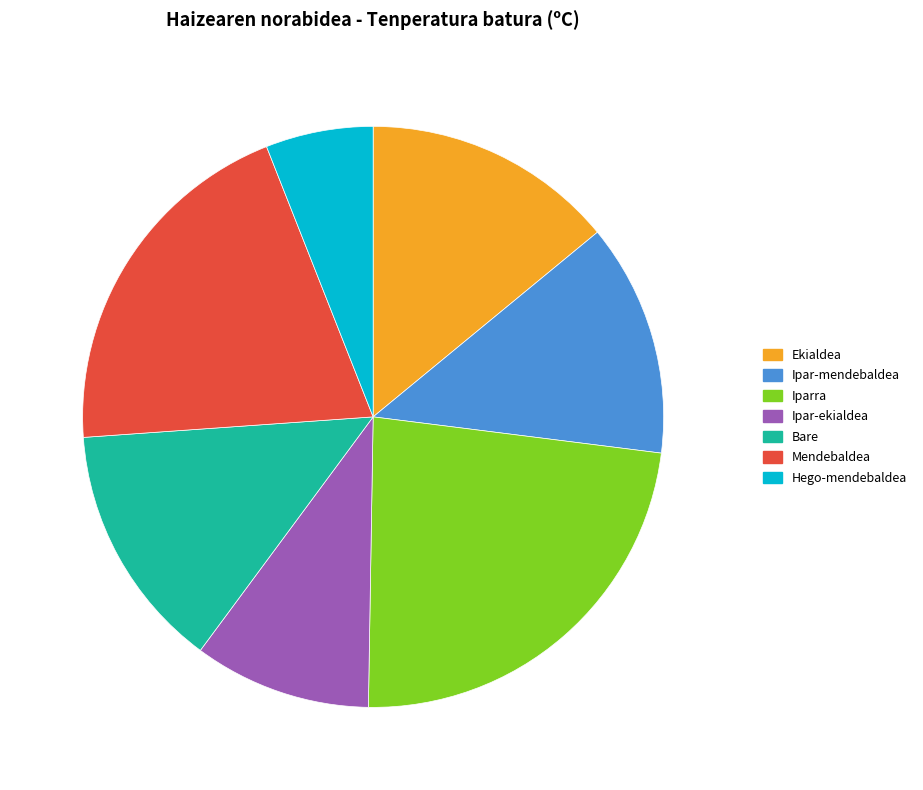

How many slices are in this pie chart?

7